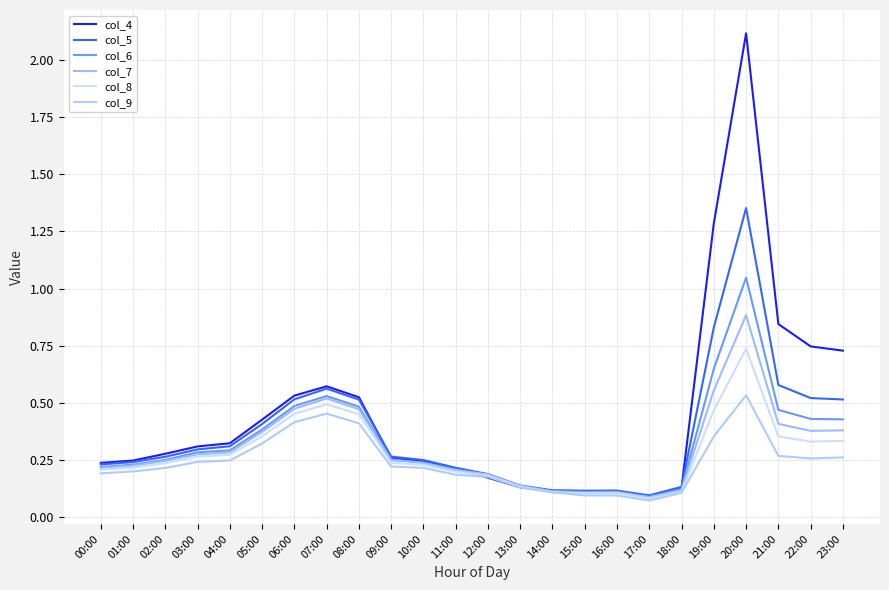

Between 08:00 and 16:00, which series saw the biggest shift?

col_4